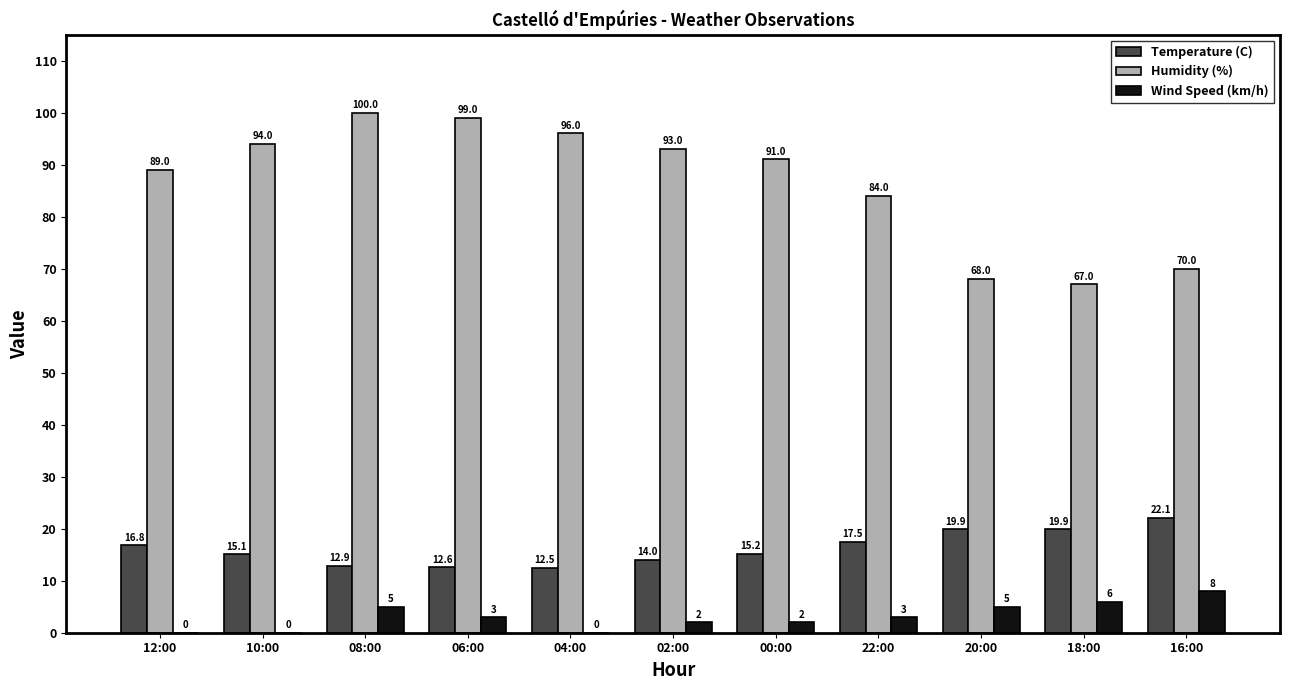

What is the total value across all series at 10:00?

109.1